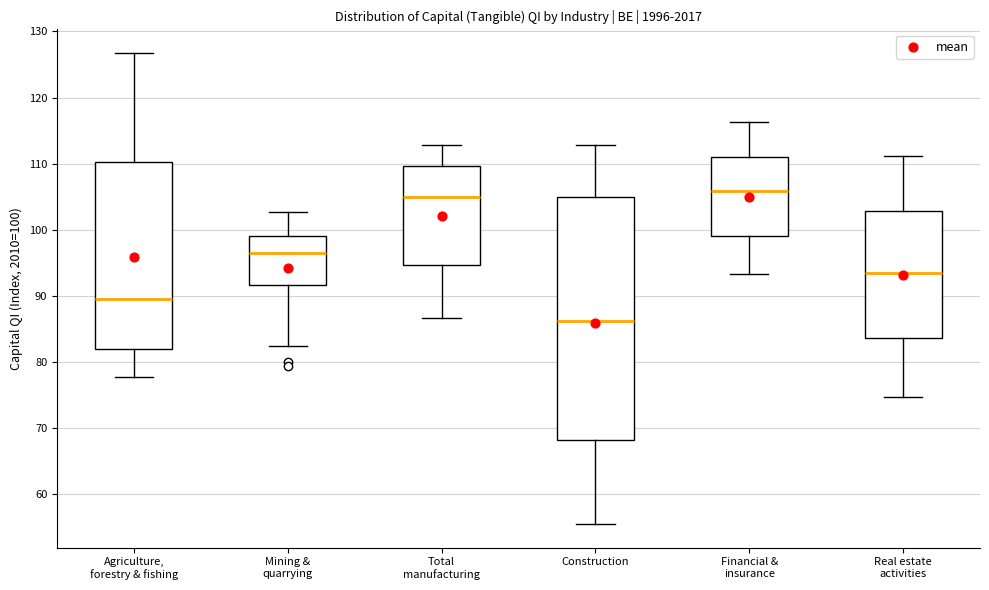

Reading left to right, transcribe this box plot: for each box, give where its median line is, the range the box spans, and where its two whiskers end, as read against the y-axis. The values are not printed on the chart, so give them approximately, as read against the axis.

Agriculture, forestry & fishing: median 89, box 82 to 110, whiskers 78 to 127
Mining & quarrying: median 96, box 92 to 99, whiskers 82 to 103
Total manufacturing: median 105, box 95 to 110, whiskers 87 to 113
Construction: median 86, box 68 to 105, whiskers 56 to 113
Financial & insurance: median 106, box 99 to 111, whiskers 93 to 116
Real estate activities: median 93, box 84 to 103, whiskers 75 to 111